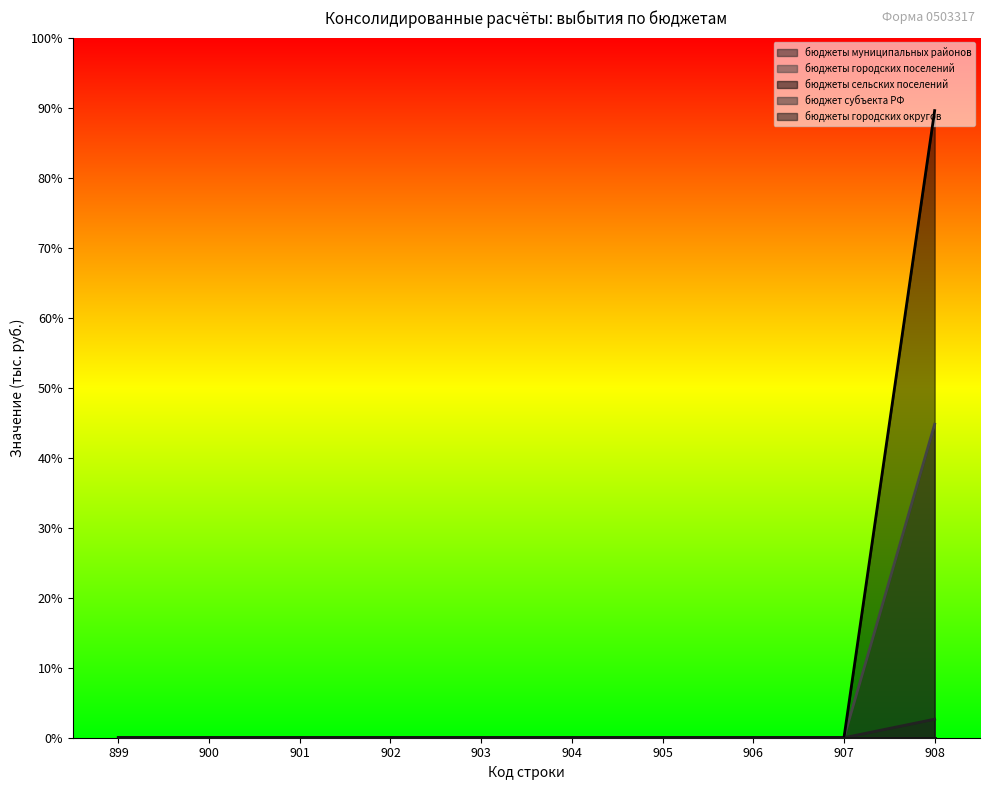

Does the chart have visible grid lines?

No